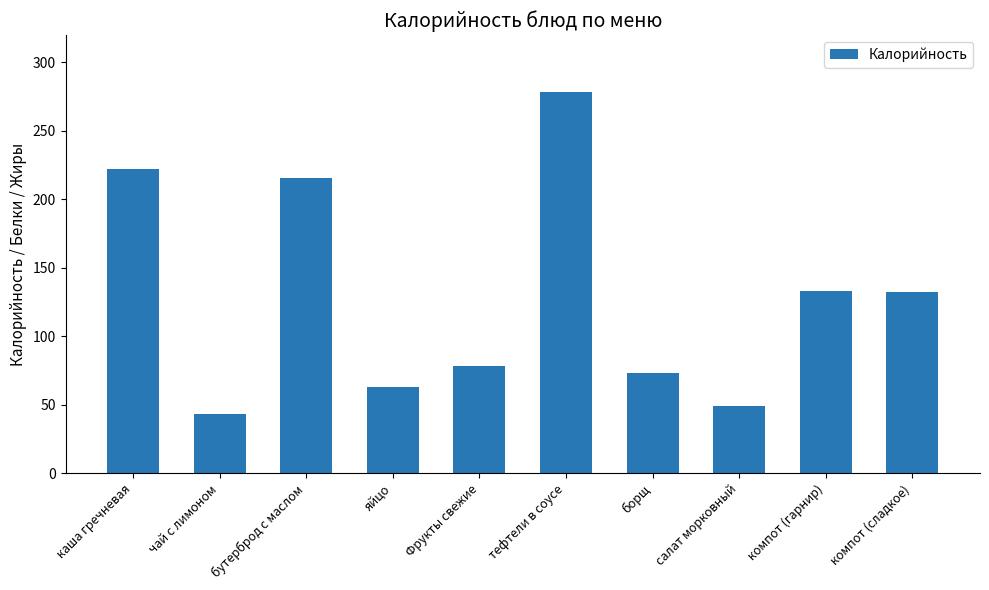

What is the difference between the second highest and minimum values?

179.4